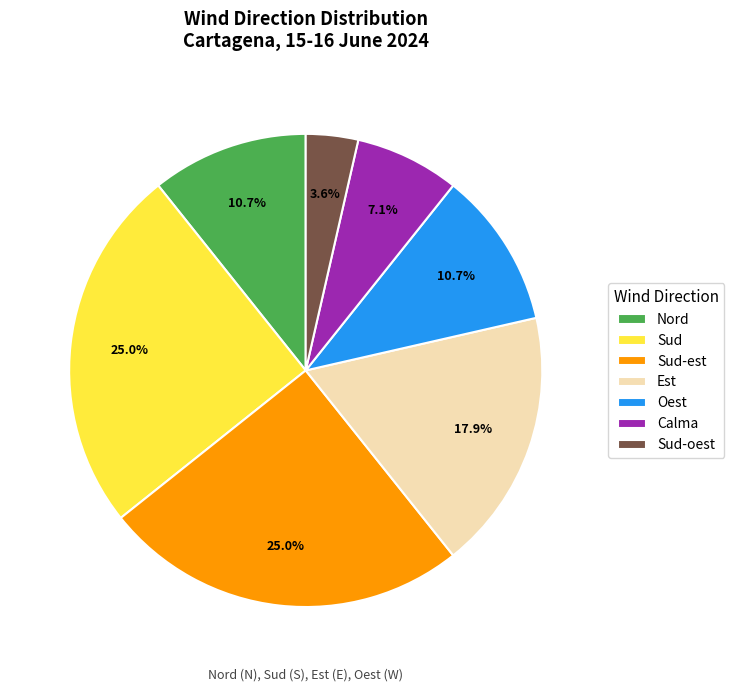

Does Sud-oest account for over 50% of the chart?

No